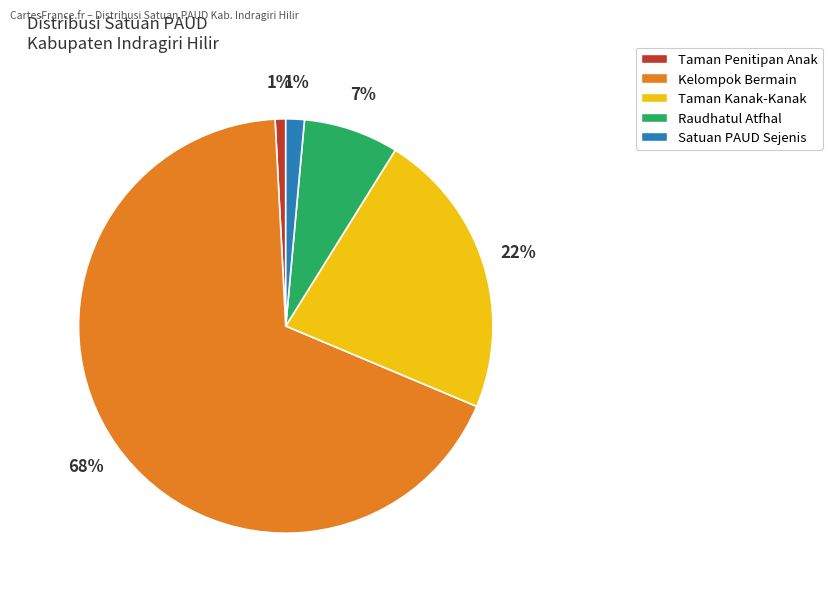

Which has a higher value, Satuan PAUD Sejenis or Taman Kanak-Kanak?

Taman Kanak-Kanak